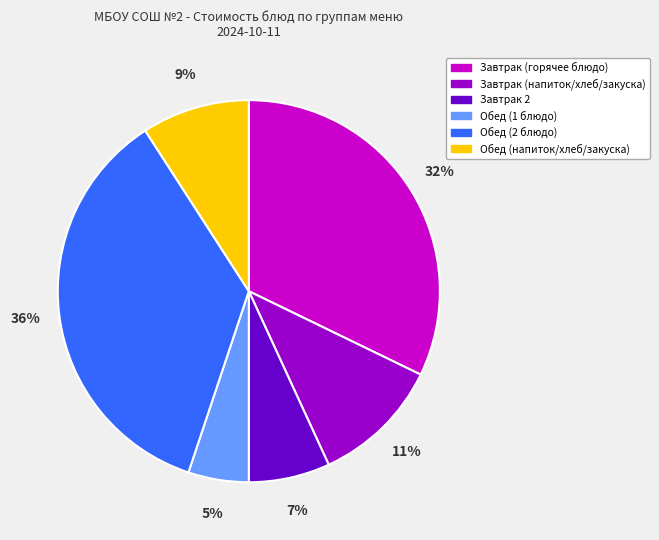

Is there a majority slice in this chart?

No